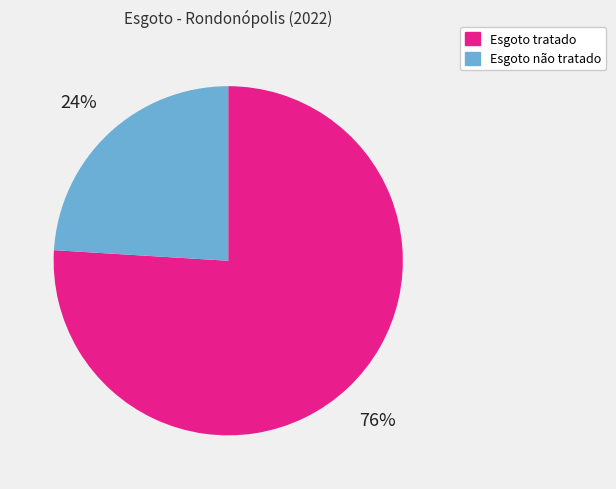

Approximately how many times larger is the value at Esgoto não tratado compared to Esgoto tratado?

0.3